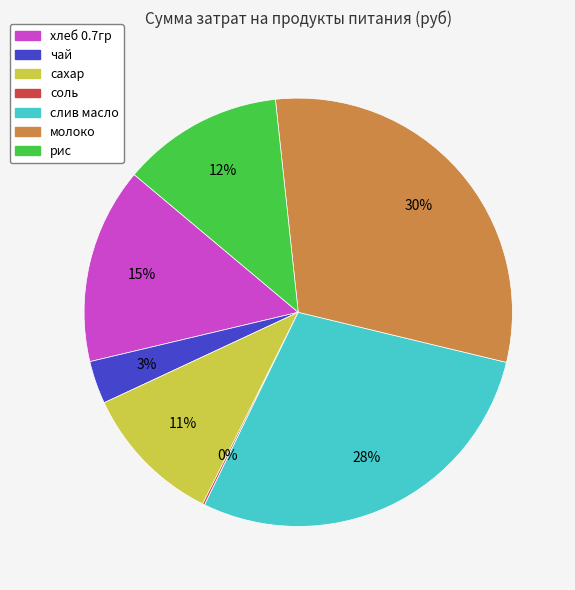

Is there a majority slice in this chart?

No